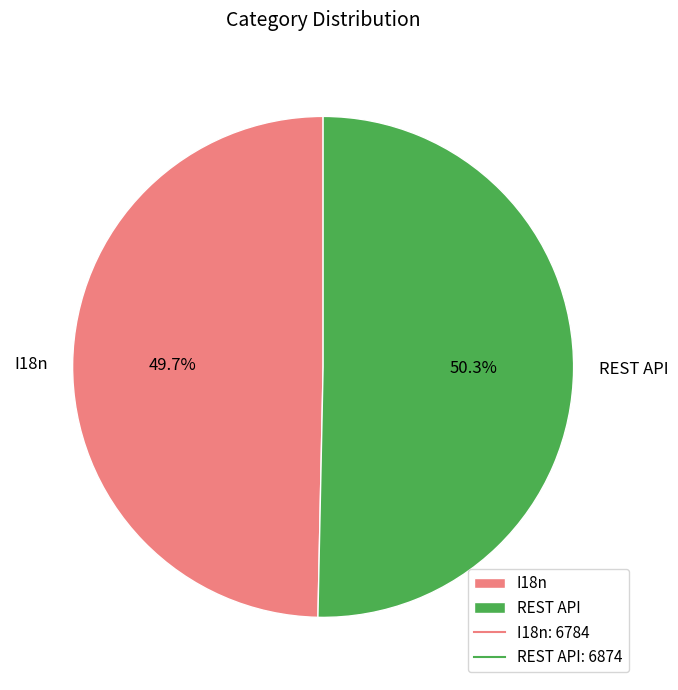

Rank the categories by value from lowest to highest.

I18n, REST API